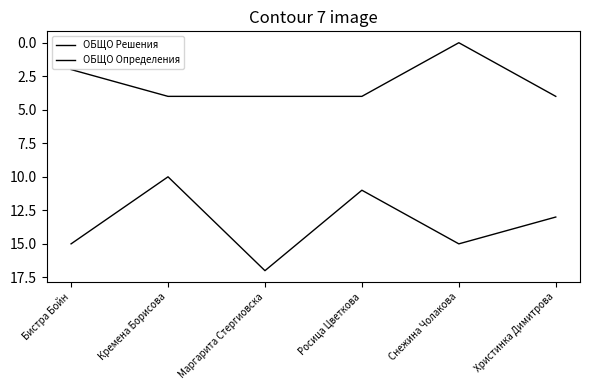

Rank the series at Бистра Бойн from lowest to highest value.

ОБЩО Определения, ОБЩО Решения